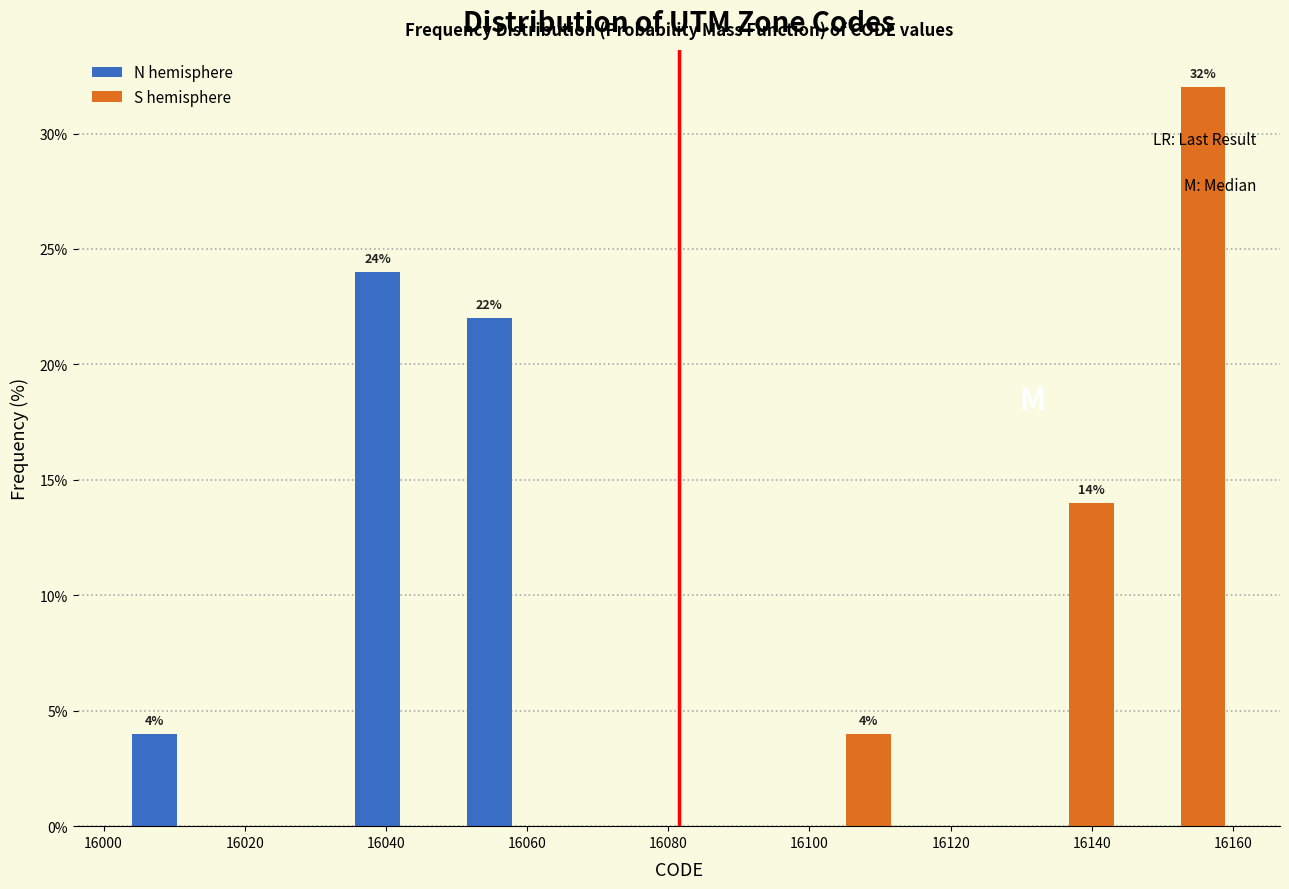

In the S hemisphere series, which range on the x-axis has the tallest bar?

16144 to 16160